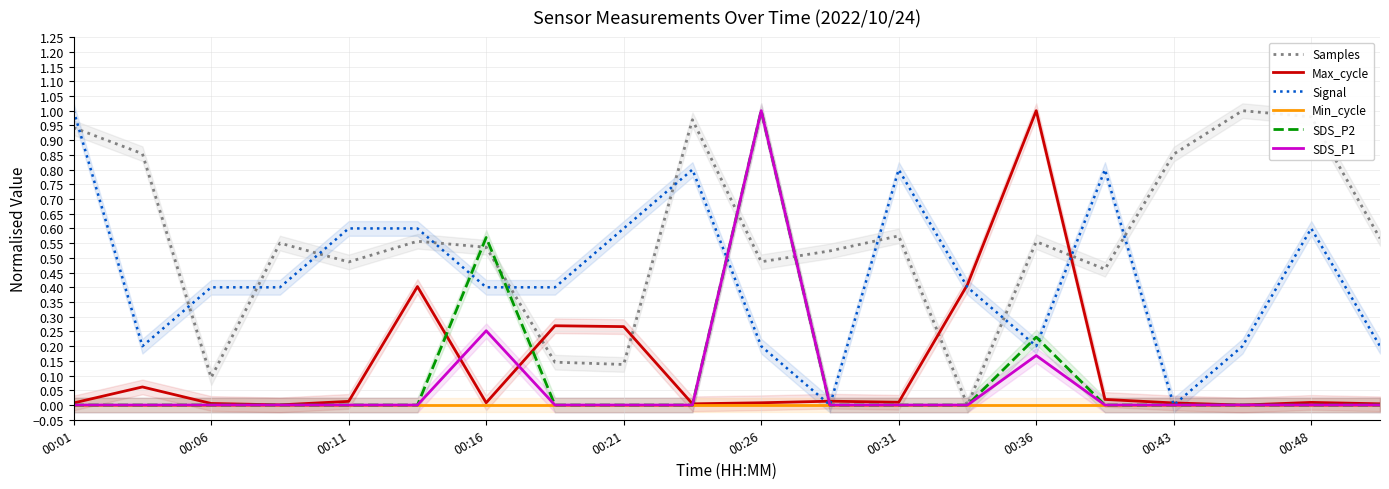

What is the maximum value shown in the chart?

1.0